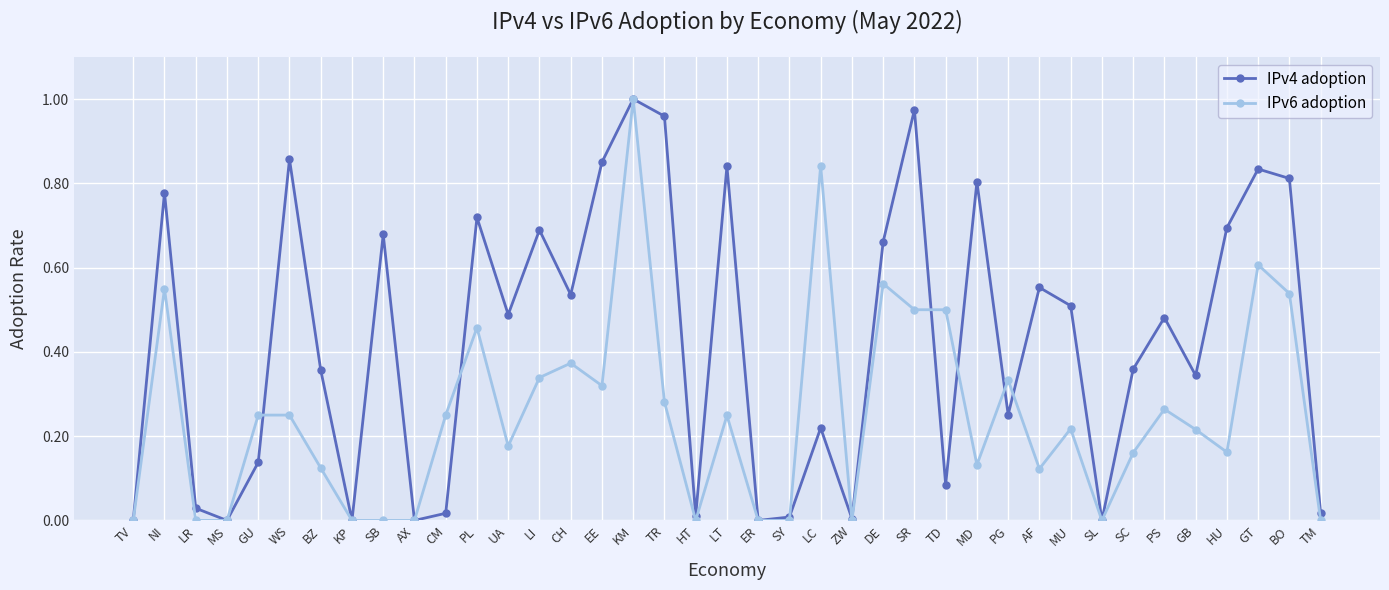

The value of IPv4 adoption at MD is 0.3. True or false?

False